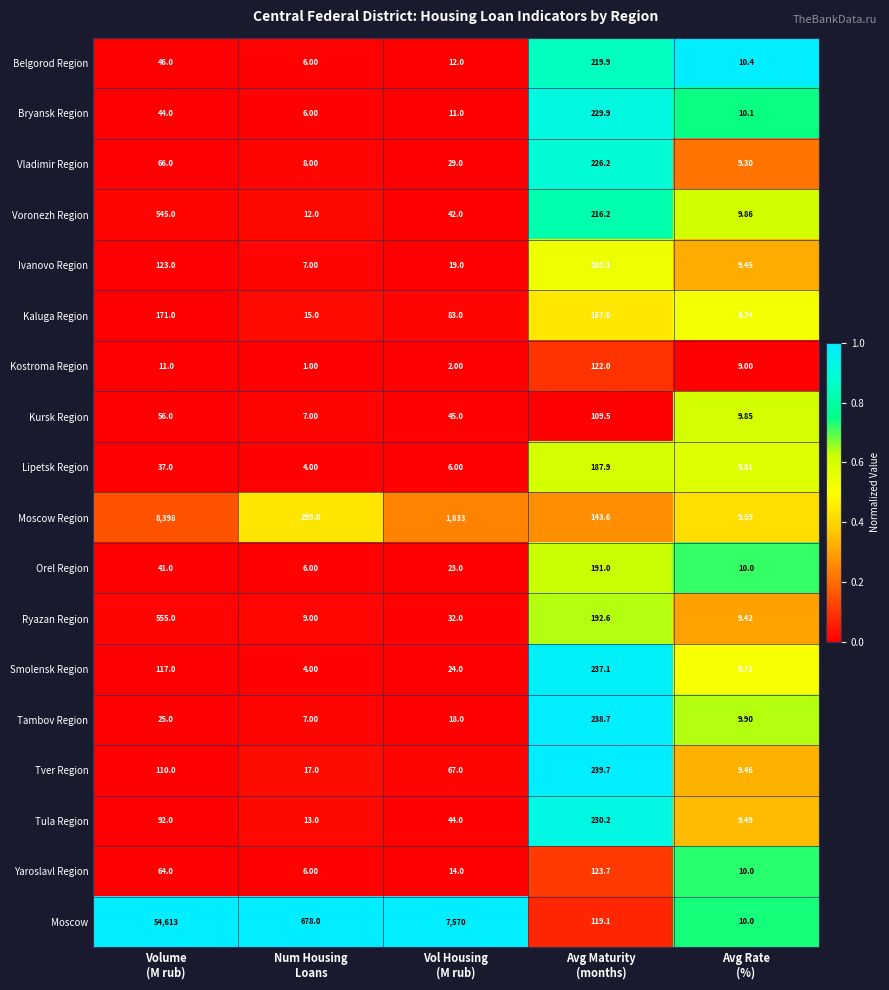

List the series in order of their peak value, highest first.

Moscow, Moscow Region, Ryazan Region, Voronezh Region, Tver Region, Tambov Region, Smolensk Region, Tula Region, Bryansk Region, Vladimir Region, Belgorod Region, Orel Region, Lipetsk Region, Ivanovo Region, Kaluga Region, Yaroslavl Region, Kostroma Region, Kursk Region